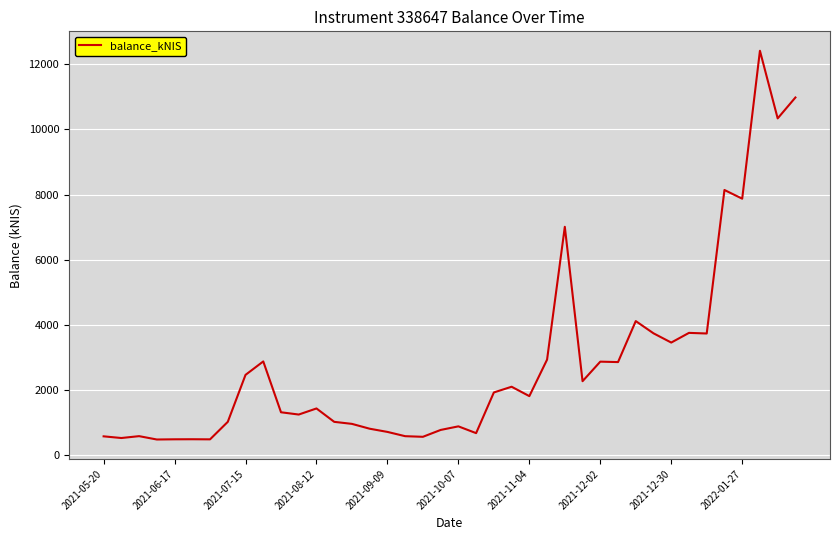

What is the maximum value shown in the chart?

12420.1